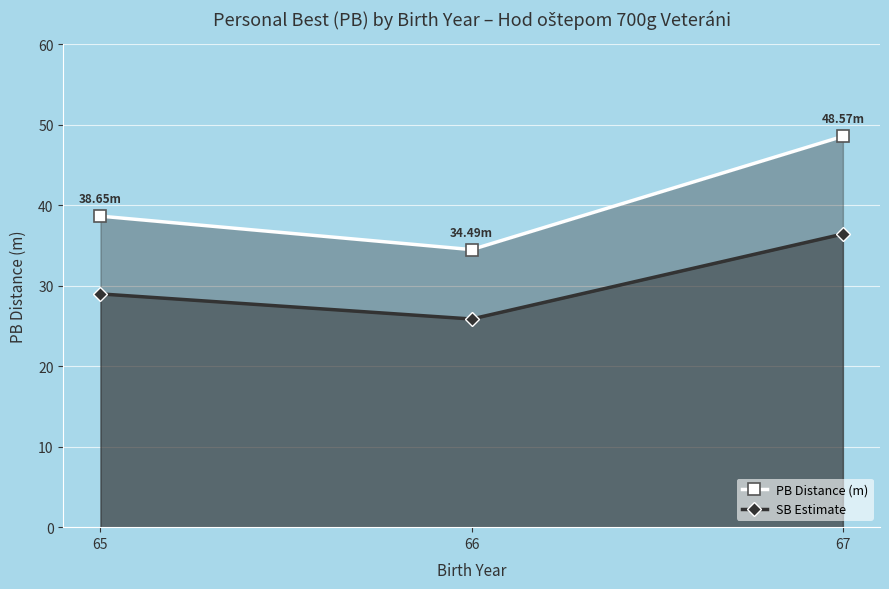

List the series in order of their overall mean, lowest first.

SB Estimate, PB Distance (m)